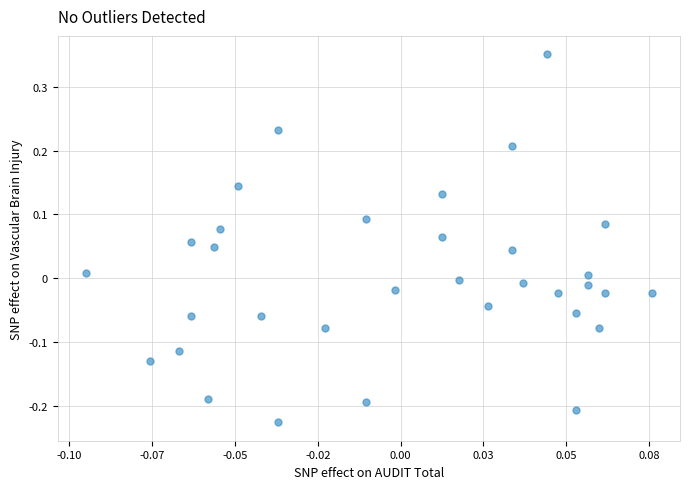

What is the range of Y values (max minus min)?

0.6